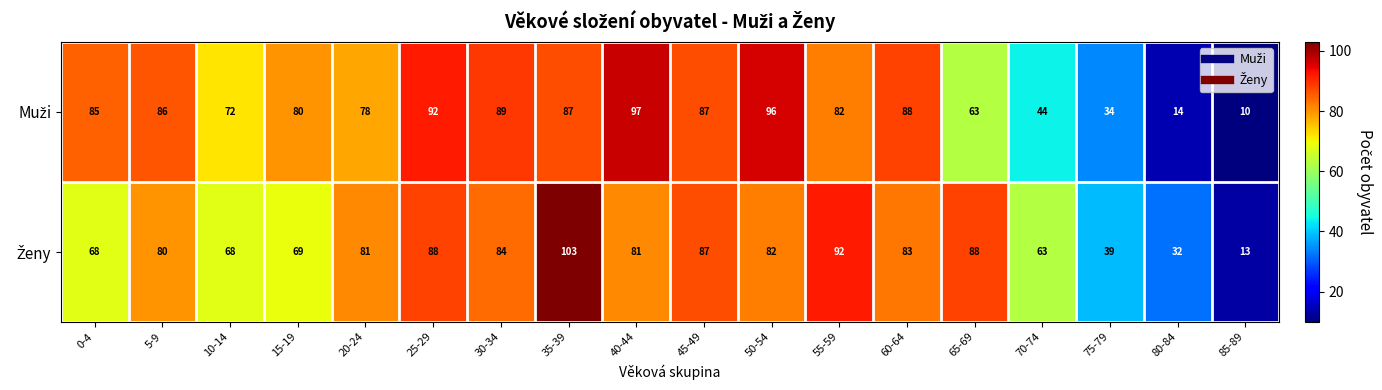

At which category is the sum across all series the highest?

35-39